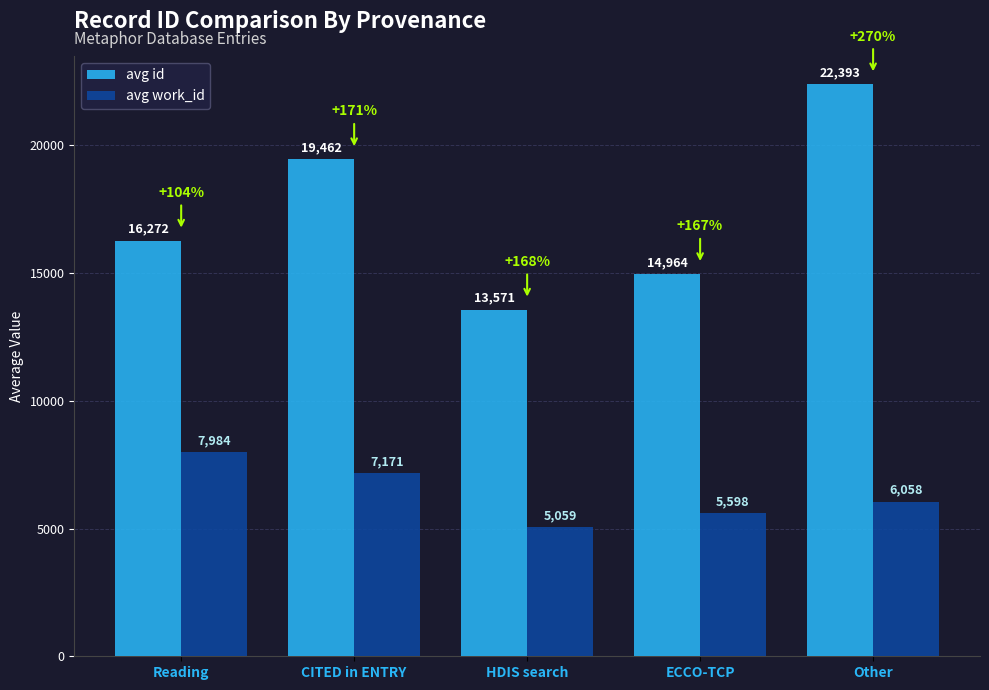

Between CITED in ENTRY and HDIS search, which series saw the biggest shift?

avg id